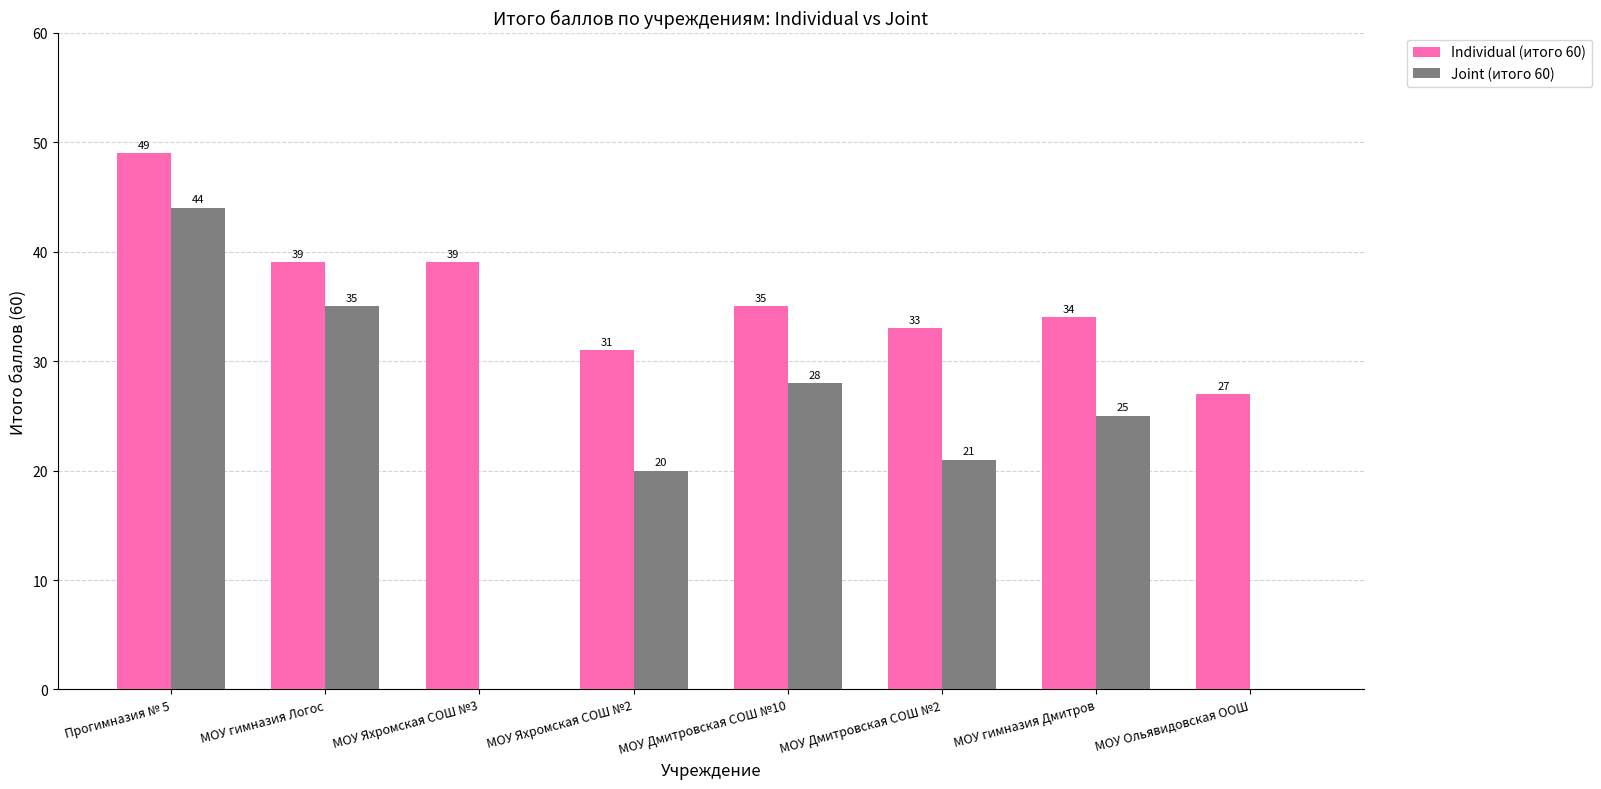

Reading left to right, transcribe all the data shown in this chart.

Individual (итого 60): Прогимназия № 5=49	МОУ гимназия Логос=39	МОУ Яхромская СОШ №3=39	МОУ Яхромская СОШ №2=31	МОУ Дмитровская СОШ №10=35	МОУ Дмитровская СОШ №2=33	МОУ гимназия Дмитров=34	МОУ Ольявидовская ООШ=27
Joint (итого 60): Прогимназия № 5=44	МОУ гимназия Логос=35	МОУ Яхромская СОШ №3=0	МОУ Яхромская СОШ №2=20	МОУ Дмитровская СОШ №10=28	МОУ Дмитровская СОШ №2=21	МОУ гимназия Дмитров=25	МОУ Ольявидовская ООШ=0